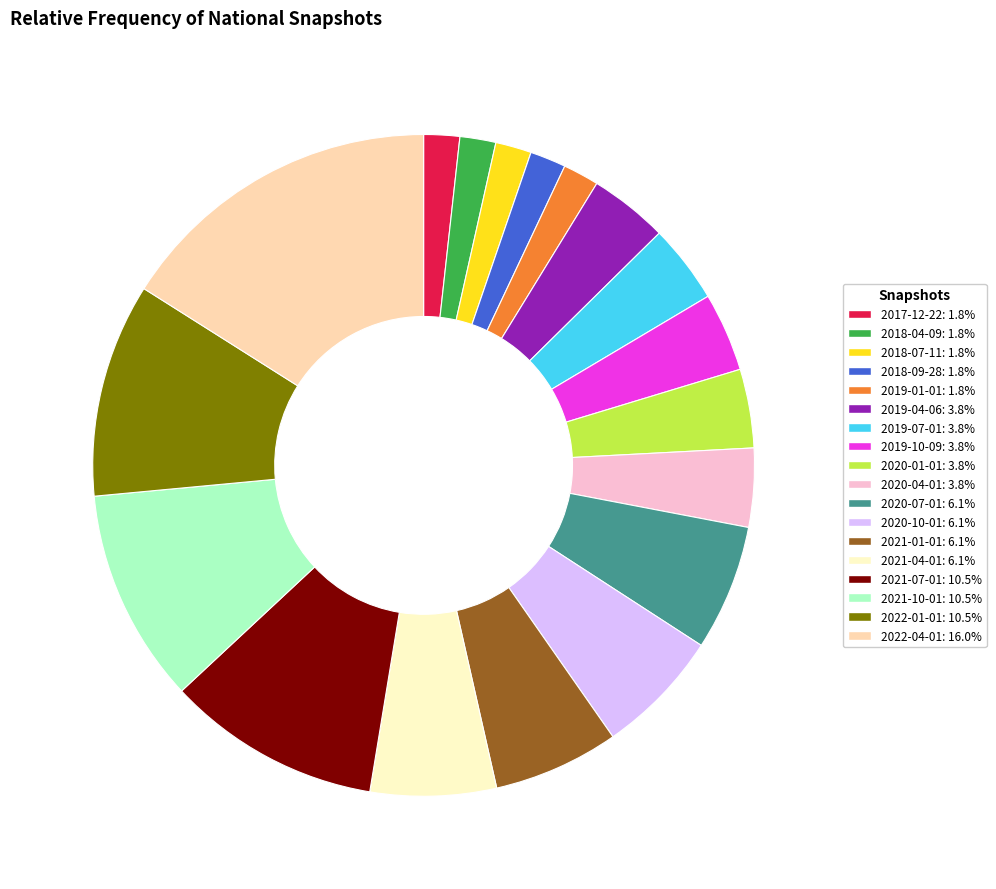

True or false: 2022-04-01 accounts for 16% of the total.

True